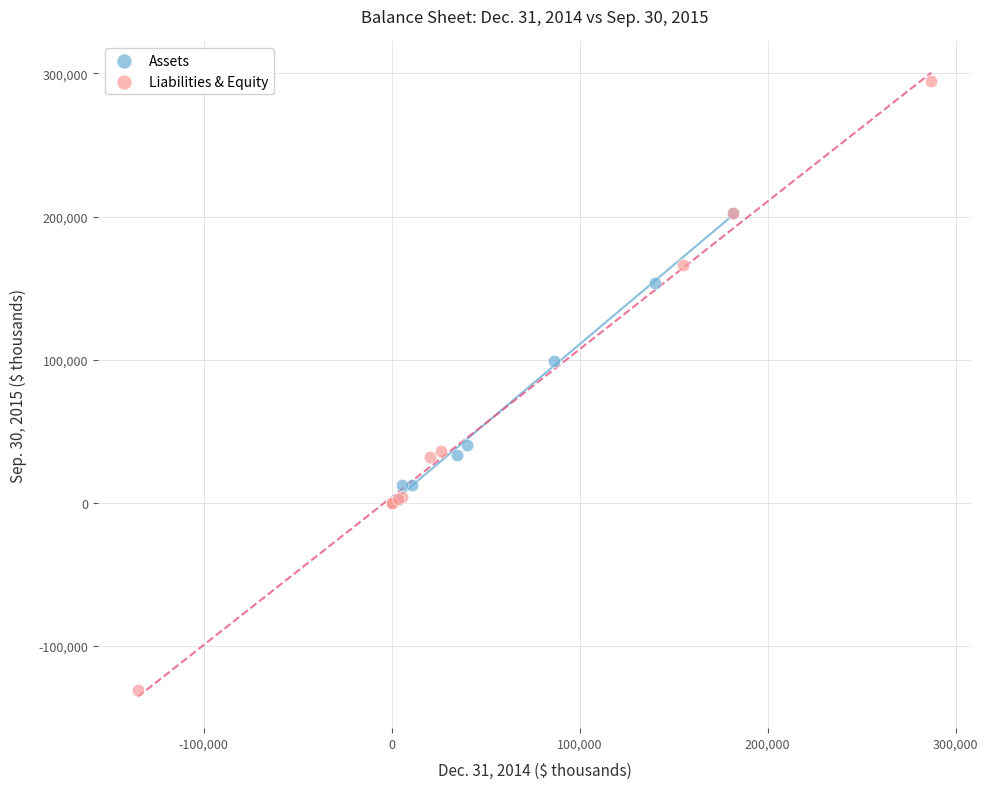

Which series reaches the maximum Y coordinate?

Liabilities & Equity